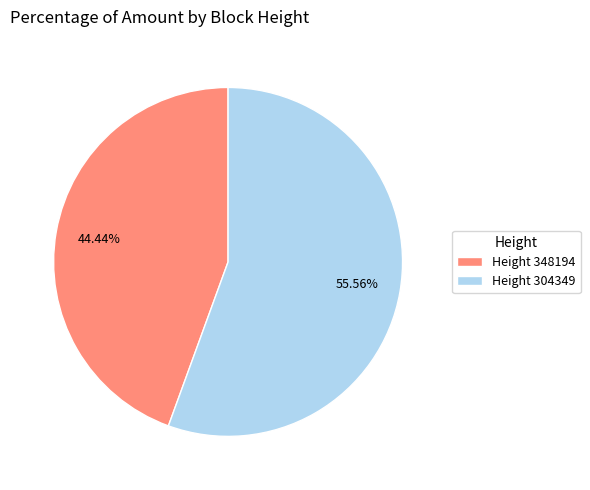

What is the smallest slice in the pie chart?

Height 348194